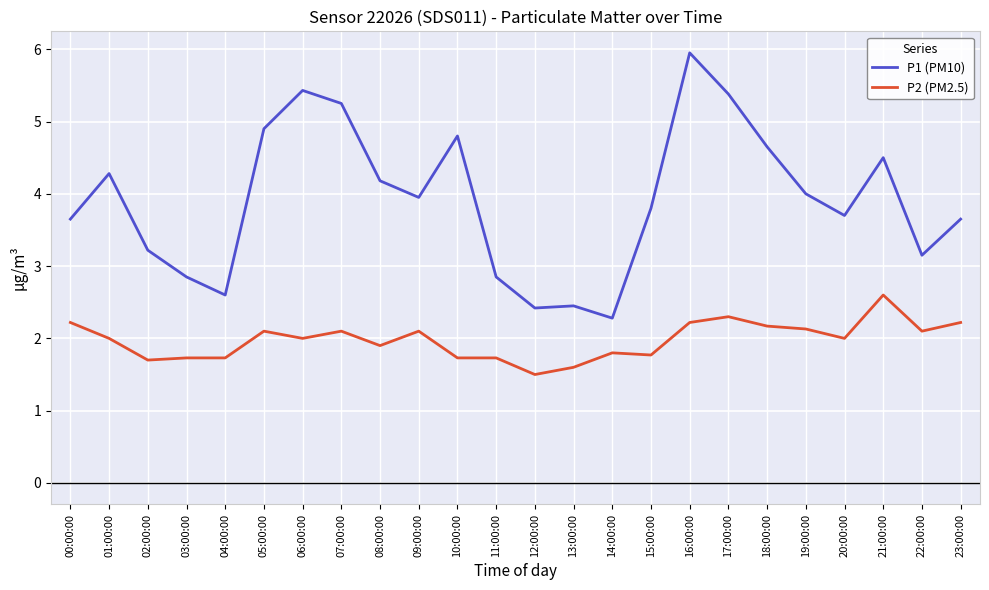

At 03:00:00, list the series in order from smallest to largest.

P2 (PM2.5), P1 (PM10)